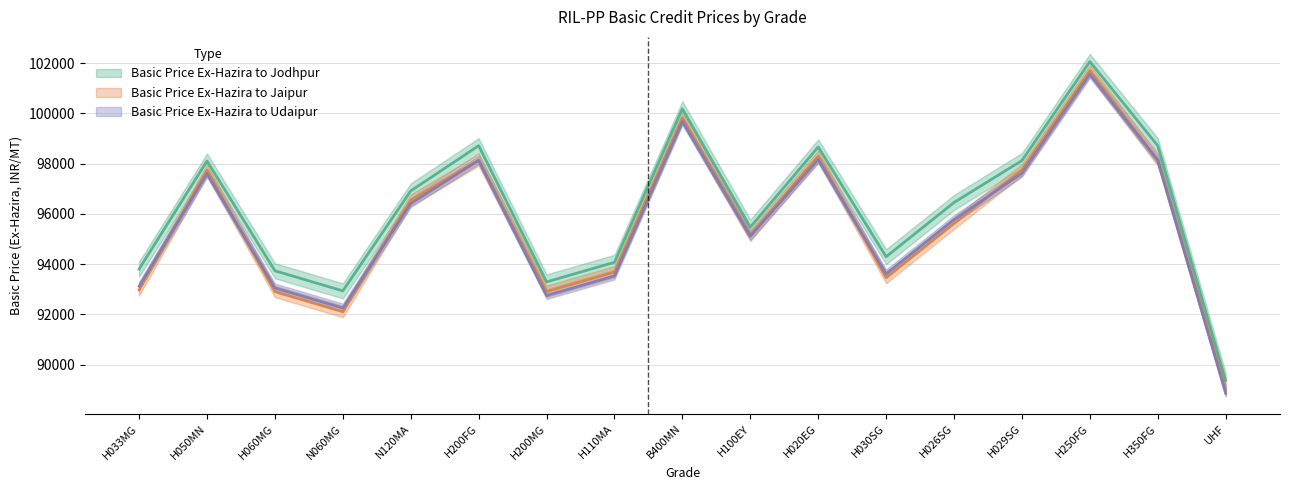

Is it true that Basic Price Ex-Hazira to Udaipur equals 93047 at H060MG?

True